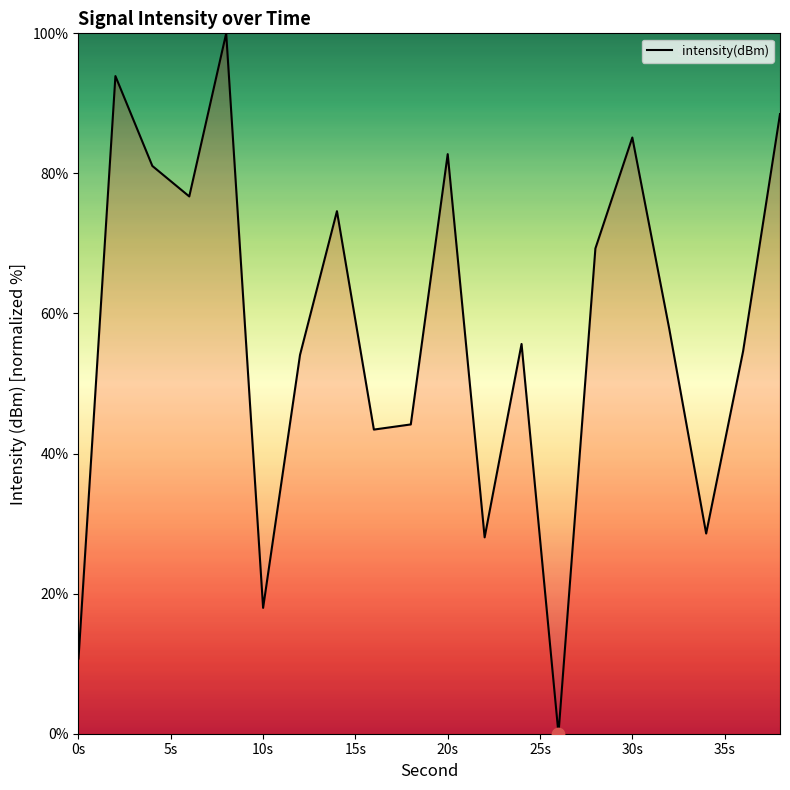

What is the difference between the maximum and minimum values?

100.0